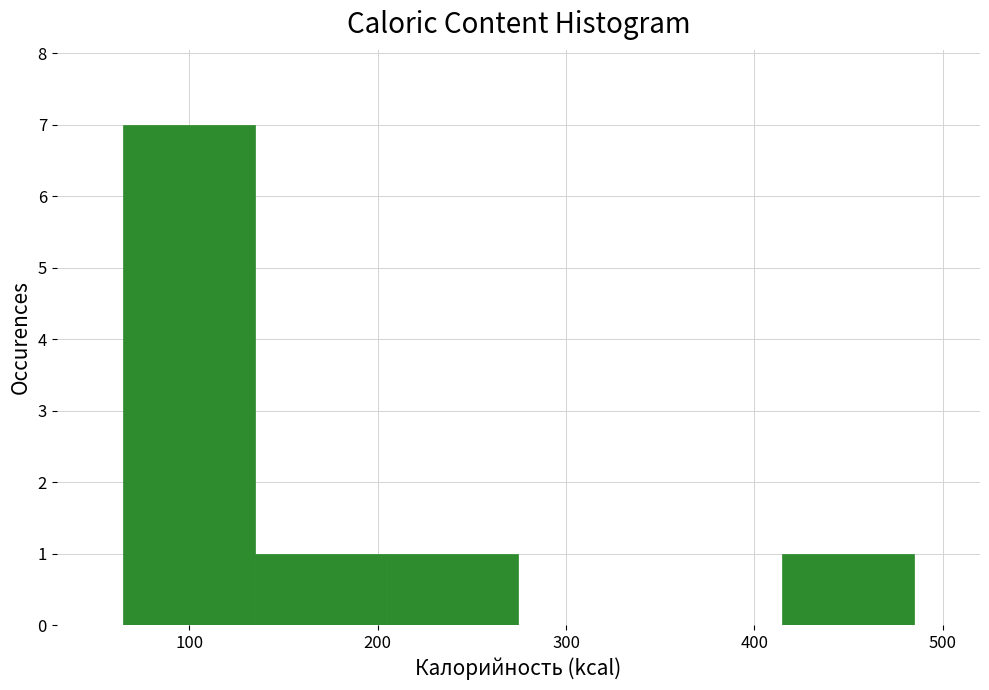

Which range on the x-axis has the tallest bar?

60 to 130